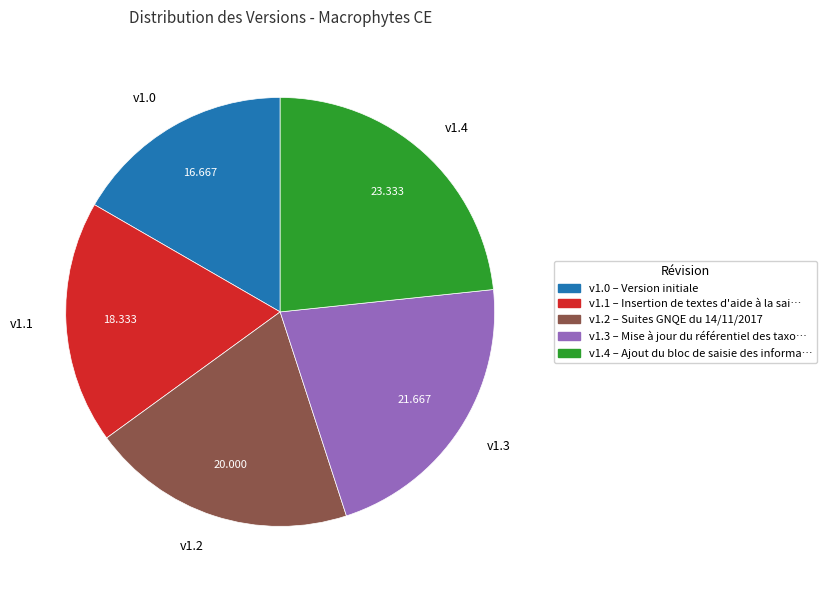

Do v1.0 and v1.2 together represent more than half of the pie?

No